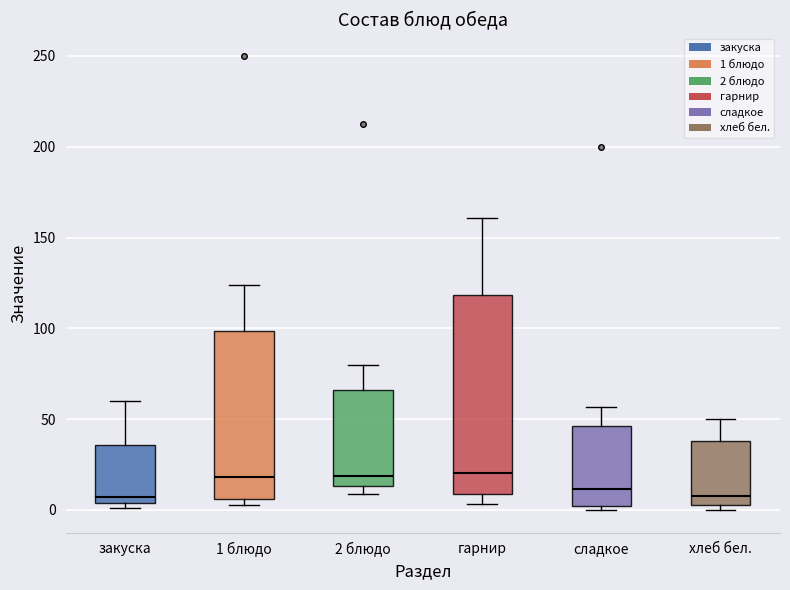

Where does the upper whisker of the box for 2 блюдо end on the y-axis? The values are not printed on the chart, so give them approximately, as read against the axis.

80